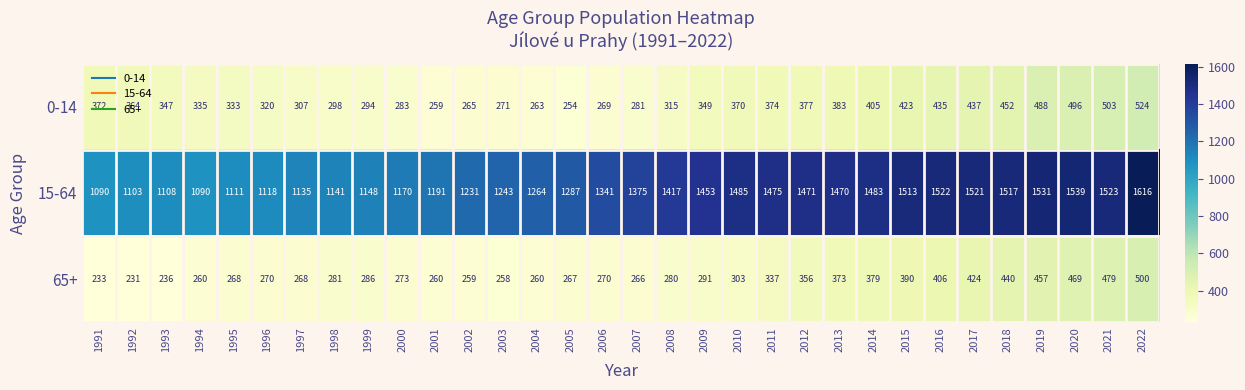

What is the average value of the 65+ series?

323